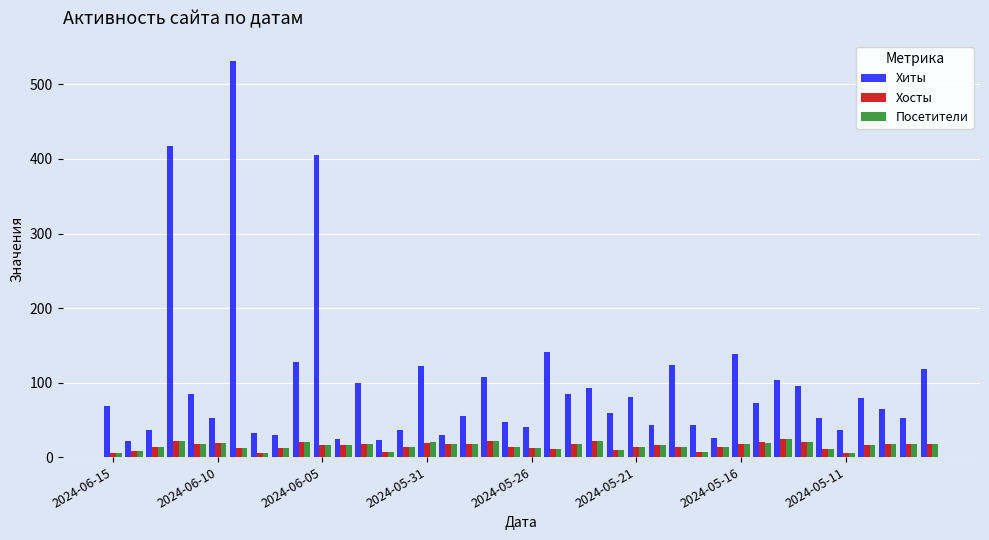

What is the maximum value shown in the chart?

532